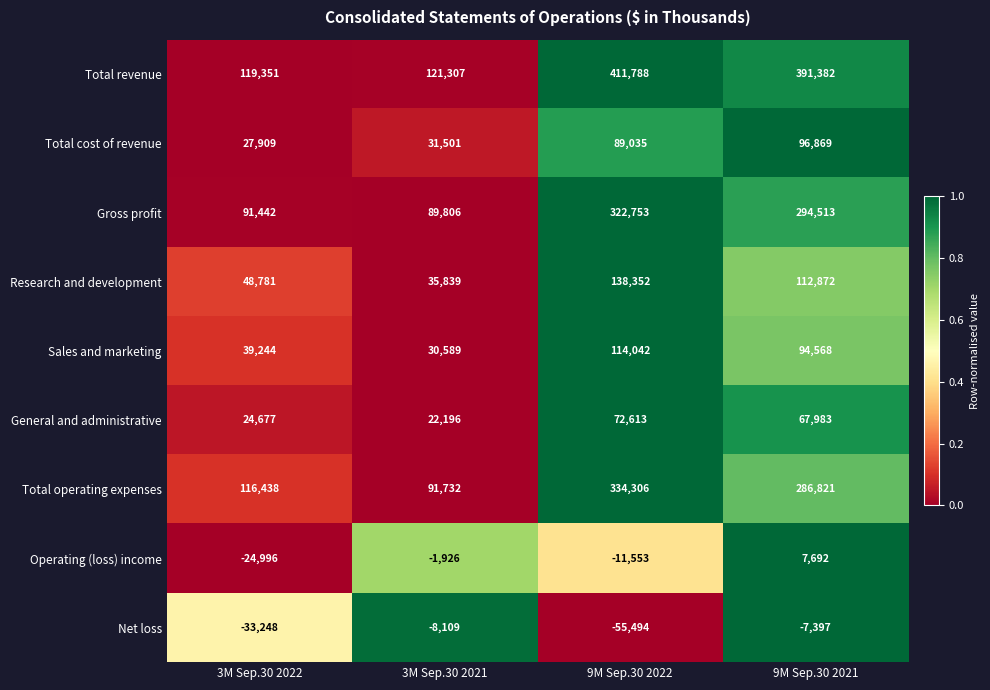

Rank the series at 3M Sep.30 2022 from highest to lowest value.

Total revenue, Total operating expenses, Gross profit, Research and development, Sales and marketing, Total cost of revenue, General and administrative, Operating (loss) income, Net loss